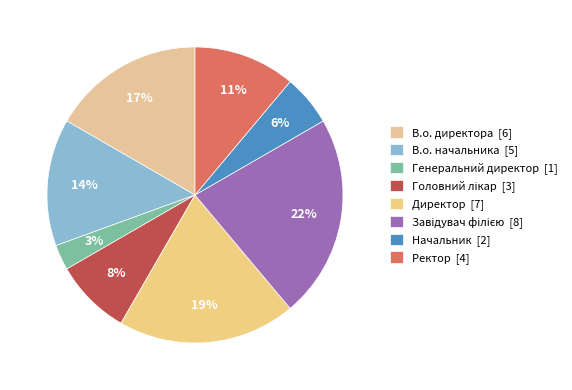

To the nearest percent, what is the average slice percentage?

12%